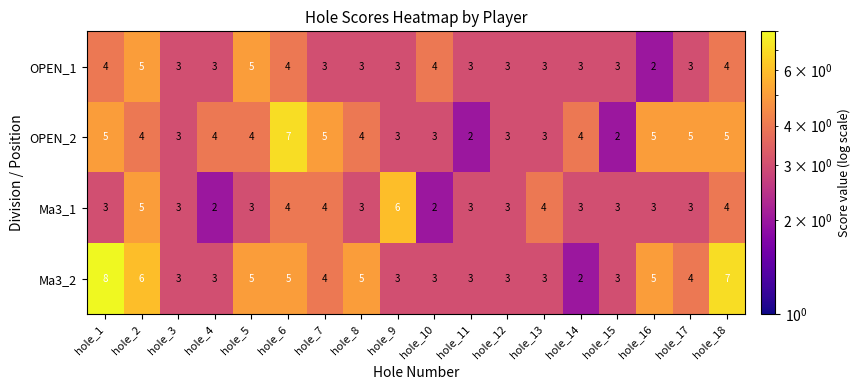

Which series has the largest total across all categories?

Ma3_2